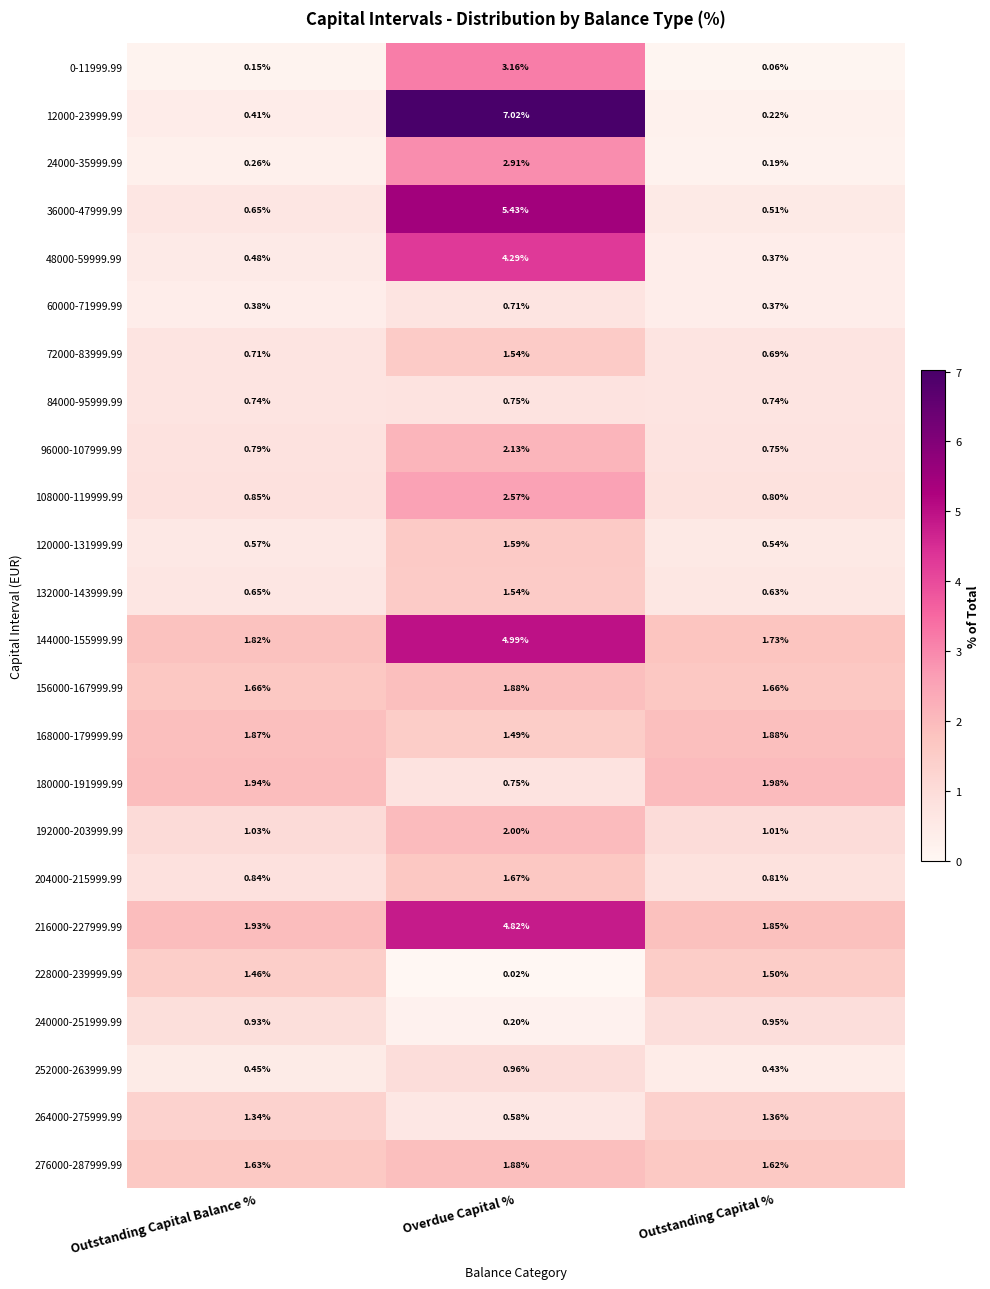

Which category has the lowest value in the 276000-287999.99 series?

Outstanding Capital %